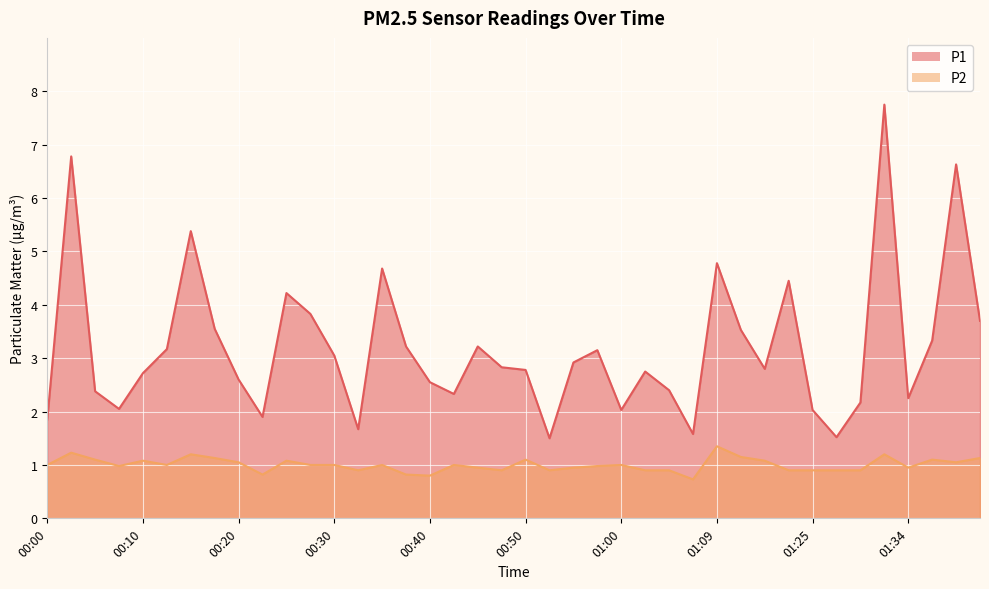

Which has a higher value, 01:29 or 00:03?

00:03